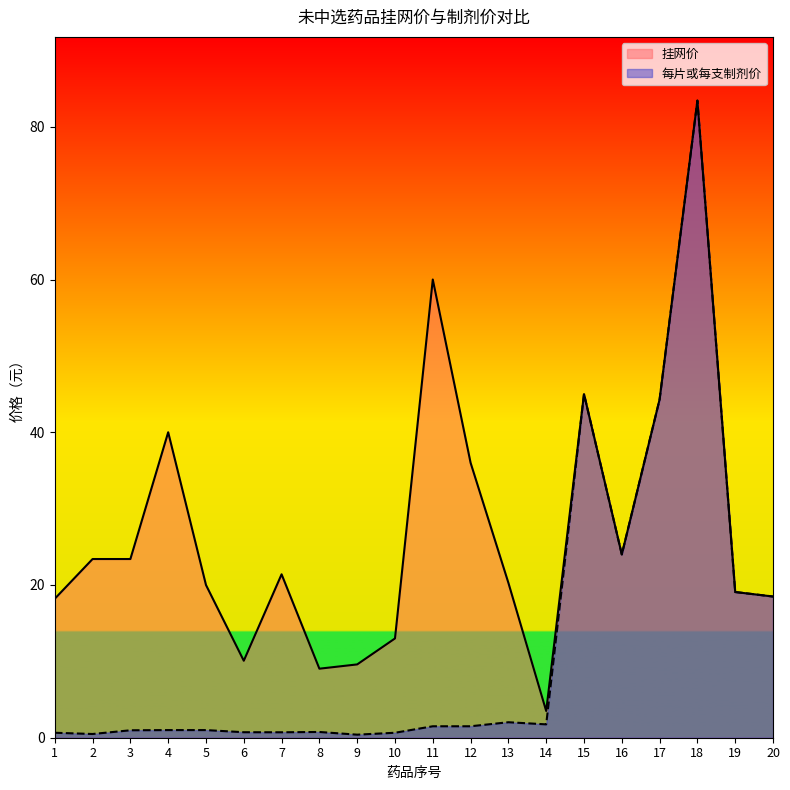

How many lines are shown in the chart?

2